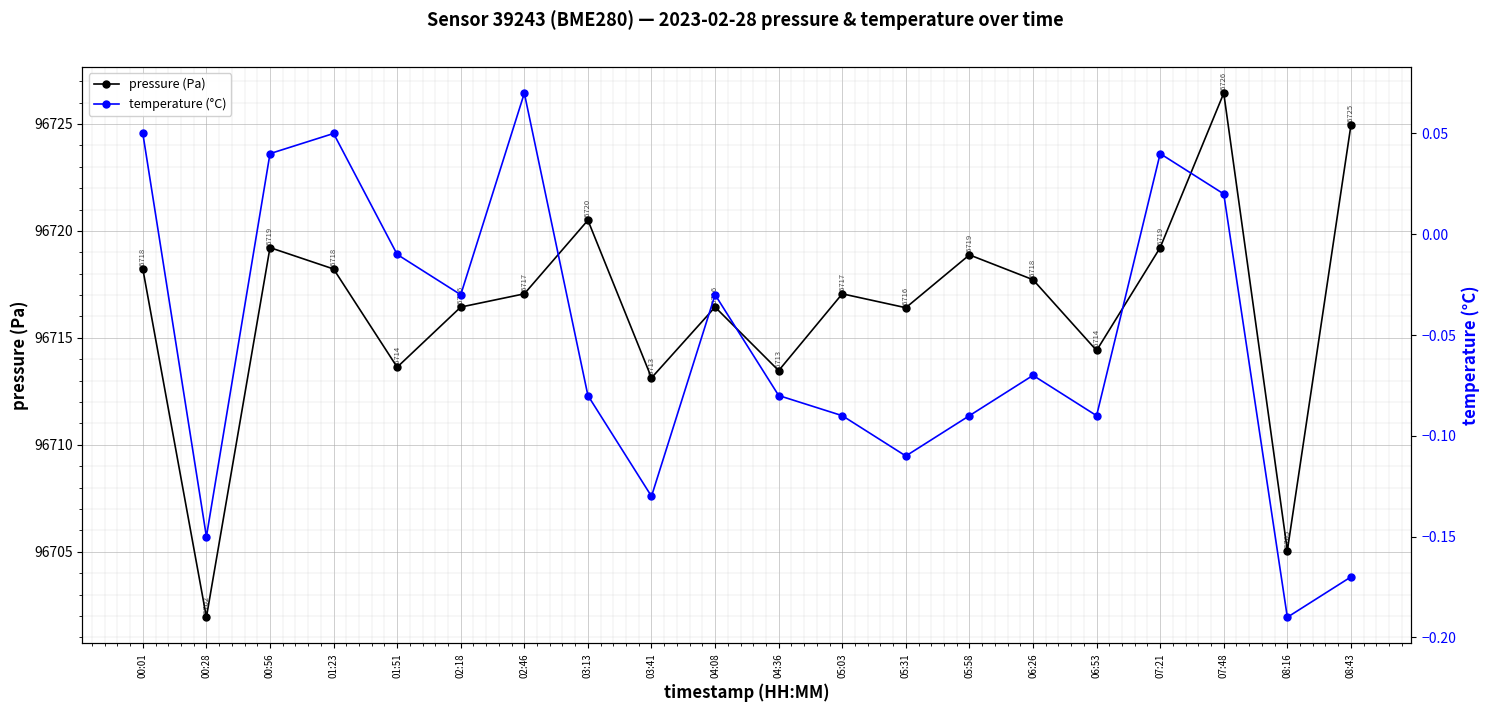

True or false: pressure (Pa) and temperature (°C) intersect in this chart.

False